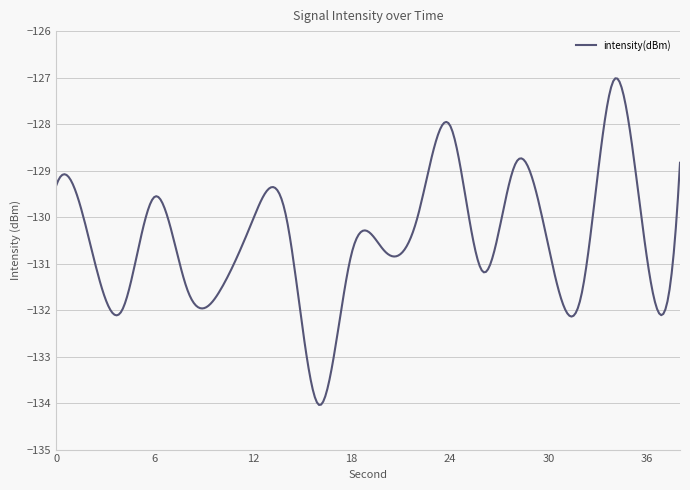

What is the difference between the maximum and minimum values?

7.0